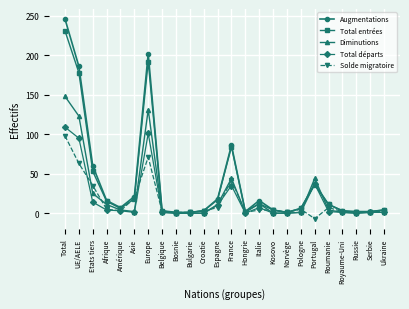

What are all the series names shown in the legend?

Augmentations, Total entrées, Diminutions, Total départs, Solde migratoire